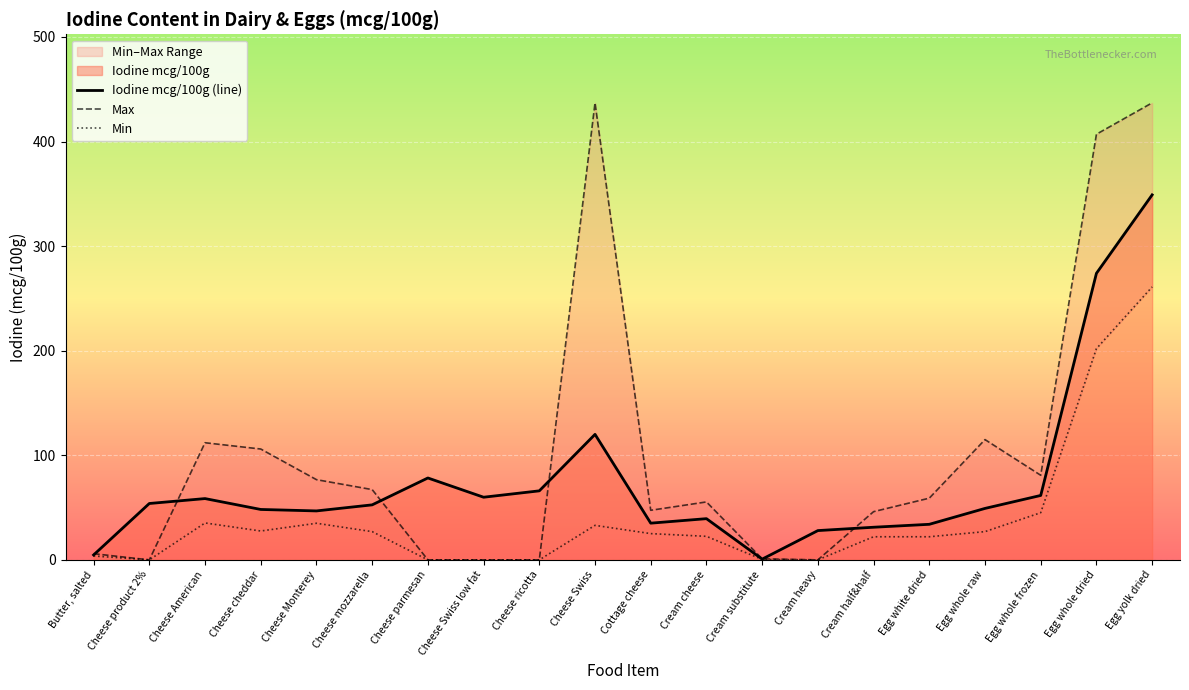

True or false: Iodine mcg/100g (line) has more than 2 interior local peaks.

True